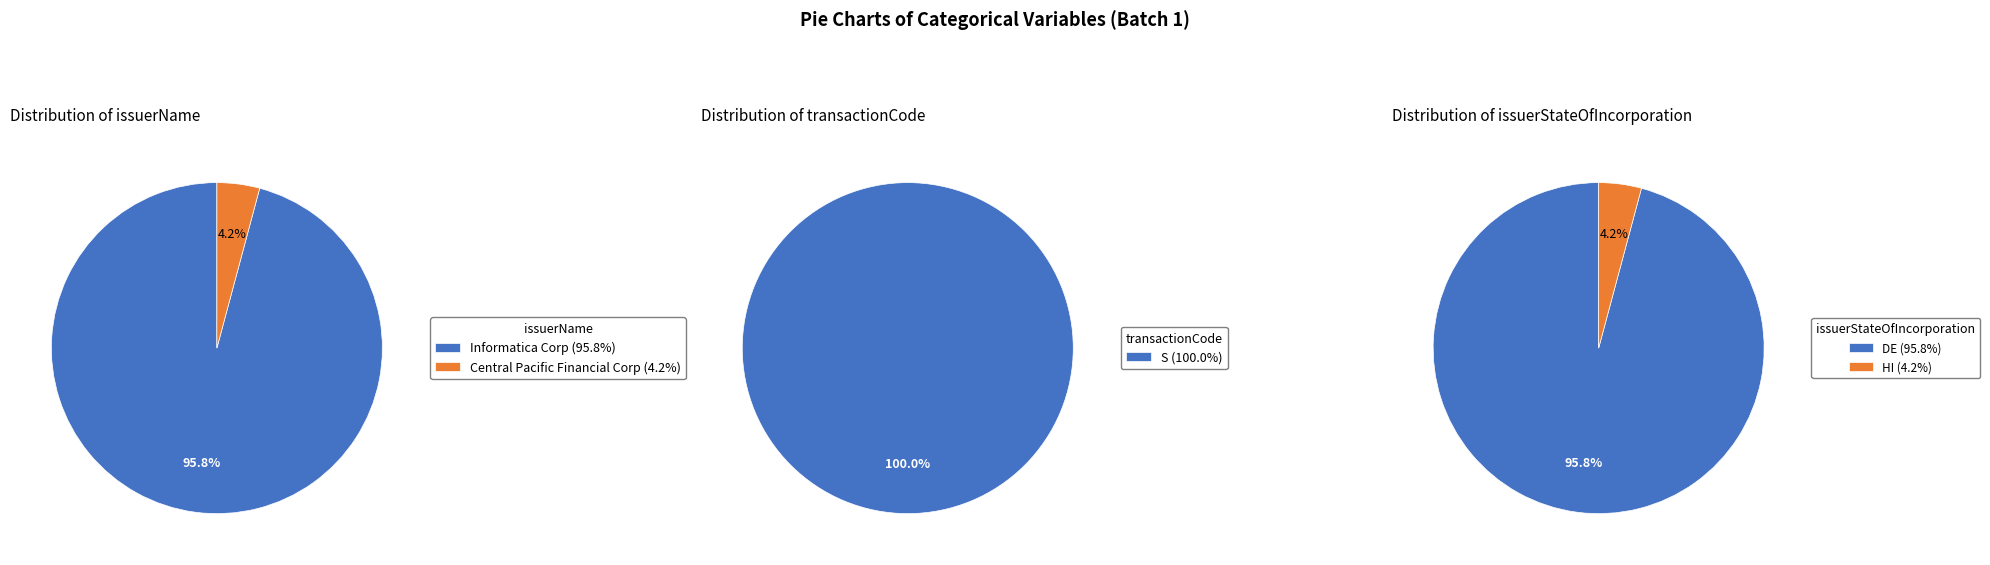

What percentage is the Informatica Corp slice, to the nearest percent?

96%